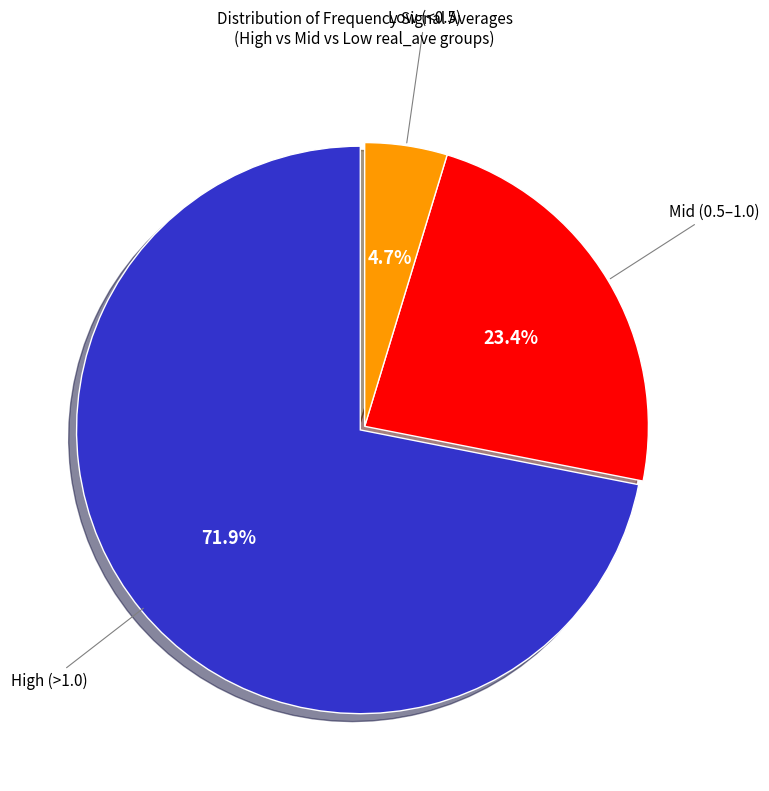

Is there a majority slice in this chart?

Yes